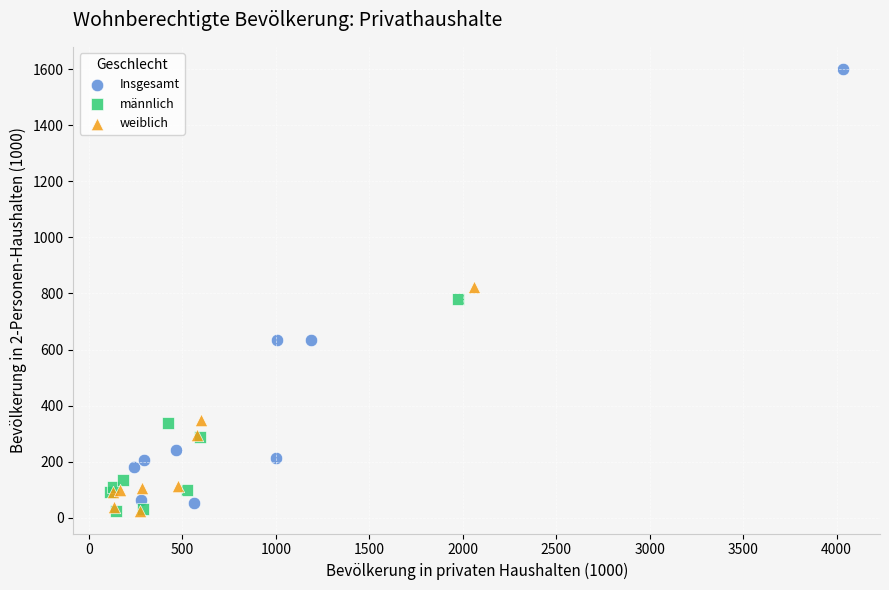

Which series reaches the maximum Y coordinate?

Insgesamt